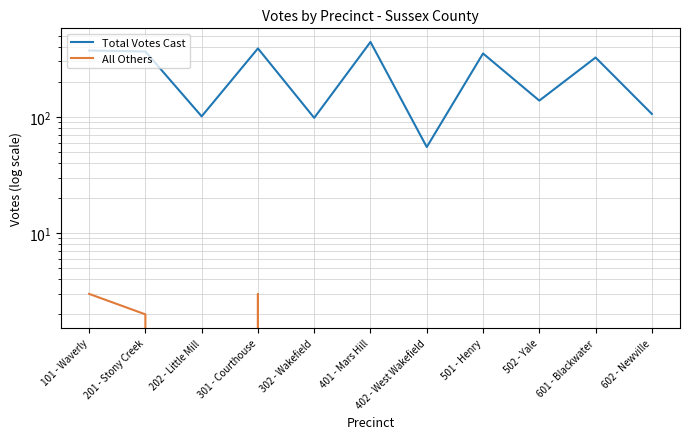

At which category does Total Votes Cast reach its first local valley?

202 - Little Mill